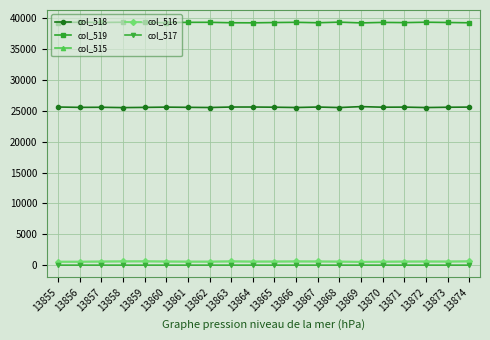

True or false: col_518 and col_517 cross at least once.

False